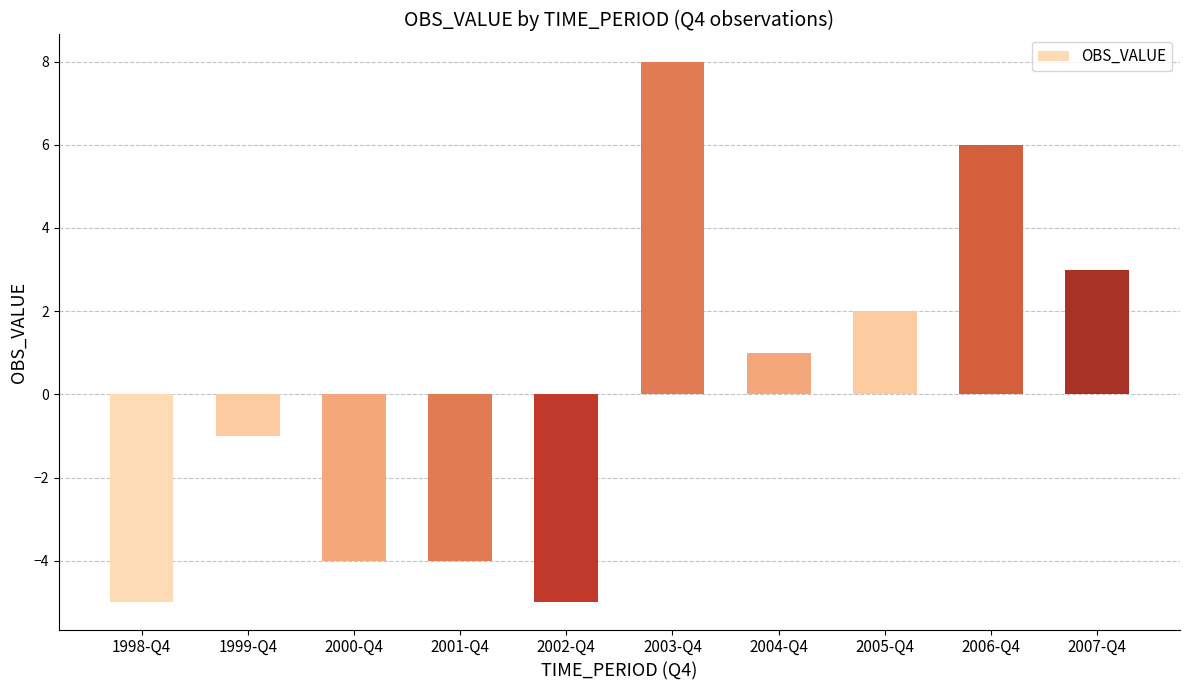

How many data points are less than 1?

5